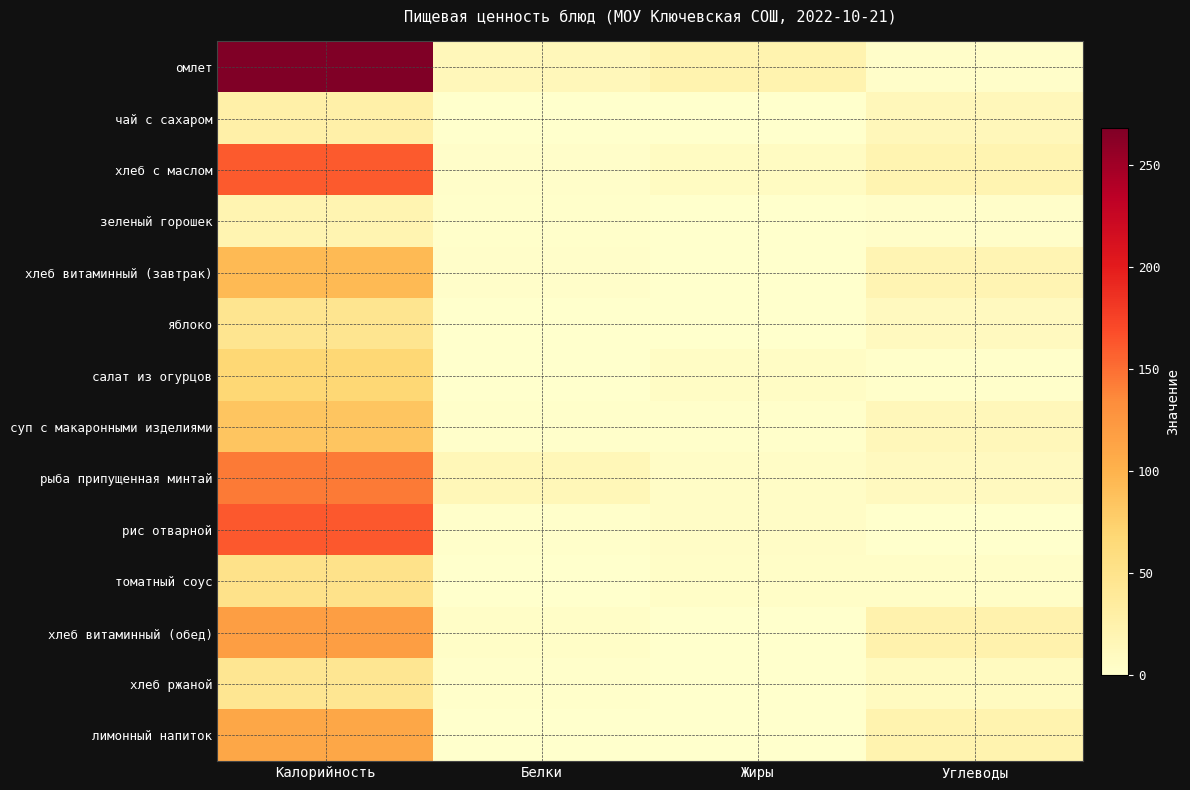

What is the total value across all series at Жиры?

53